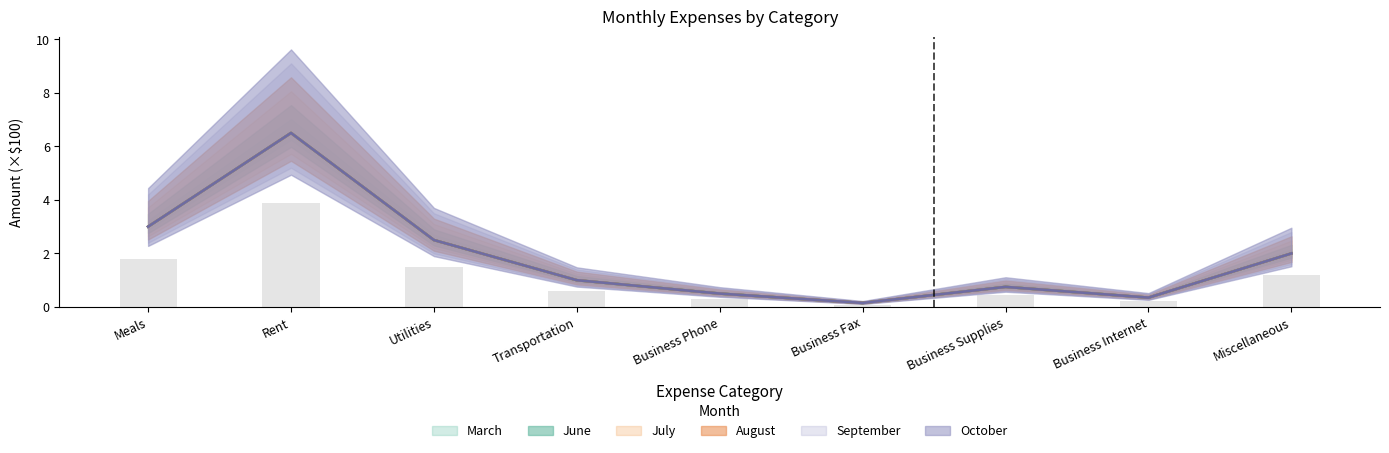

Reading right to left, transcribe all the data shown in this chart.

March: 1.2	0.2	0.4	0.1	0.3	0.6	1.5	3.9	1.8
June: 2.0	0.3	0.8	0.1	0.5	1.0	2.5	6.5	3.0
July: 2.0	0.3	0.8	0.1	0.5	1.0	2.5	6.5	3.0
August: 2.0	0.3	0.8	0.1	0.5	1.0	2.5	6.5	3.0
September: 2.0	0.3	0.8	0.1	0.5	1.0	2.5	6.5	3.0
October: 2.0	0.3	0.8	0.1	0.5	1.0	2.5	6.5	3.0